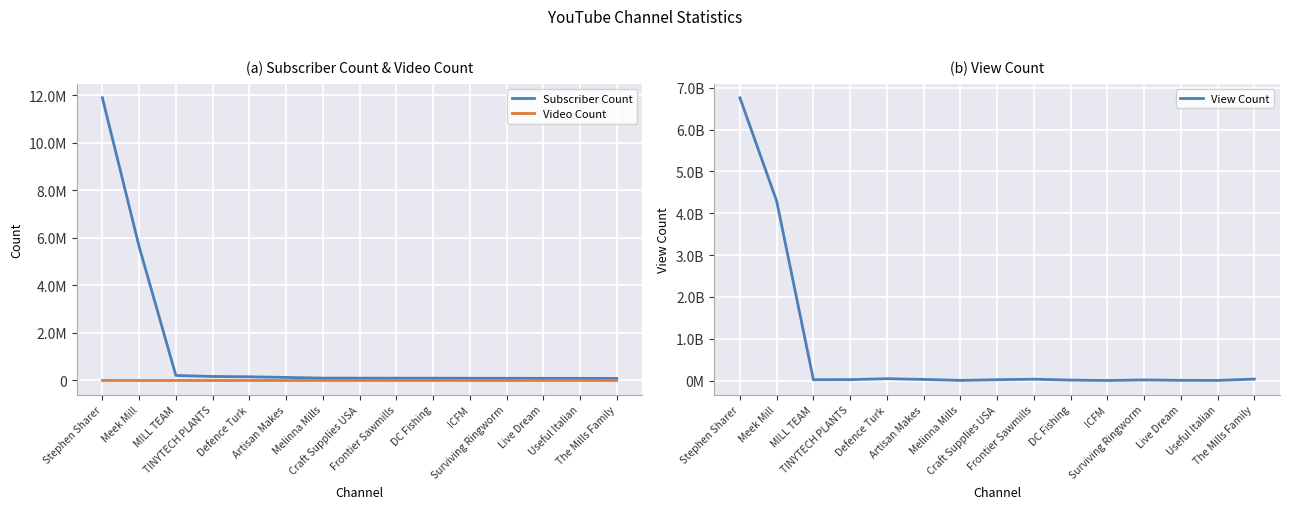

Reading left to right, list all the values displayed in this chart.

Subscriber Count: 11900000	5640000	212000	169000	156000	129000	100000	98600	97600	97100	93100	91900	89900	89600	85000
Video Count: 1751	299	227	43	893	204	723	410	90	324	373	220	379	844	1648
View Count: 6759820192	4290656327	21437707	23822774	45968580	28854835	5861027	21209517	34387825	13130121	3502418	16662430	7541642	5042504	36887029